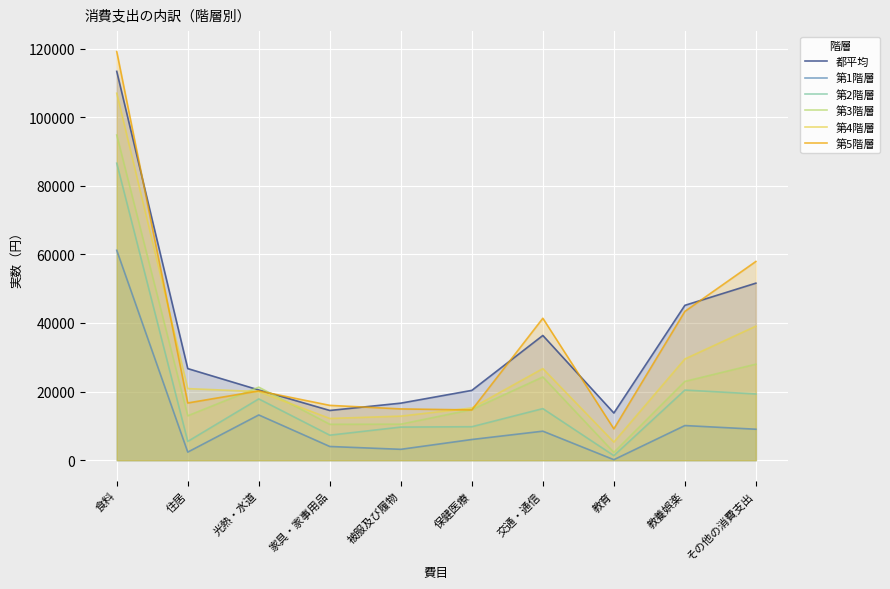

What is the smallest value displayed?

158